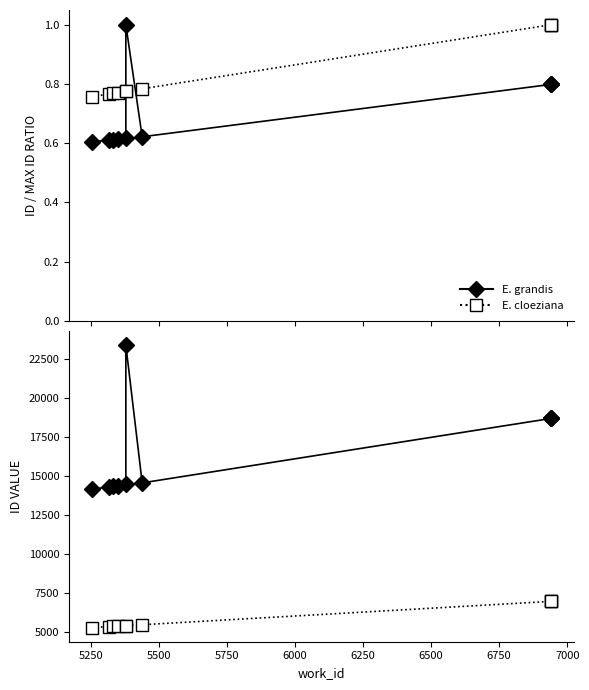

Is the value of E. grandis at 6500 greater than the value of E. cloeziana at 7250?

Yes